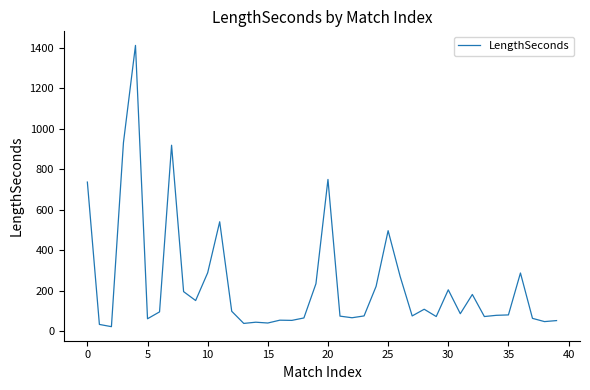

What is the greatest value displayed?

1412